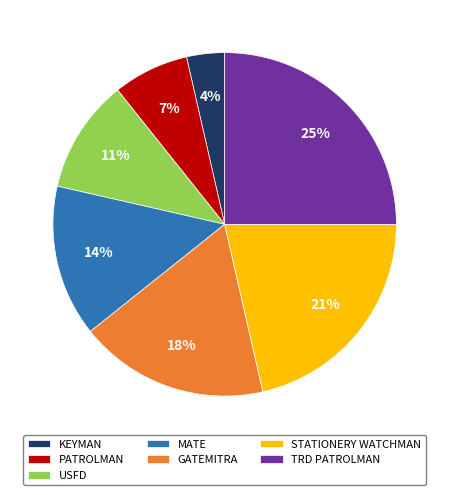

True or false: STATIONERY WATCHMAN accounts for 36% of the total.

False